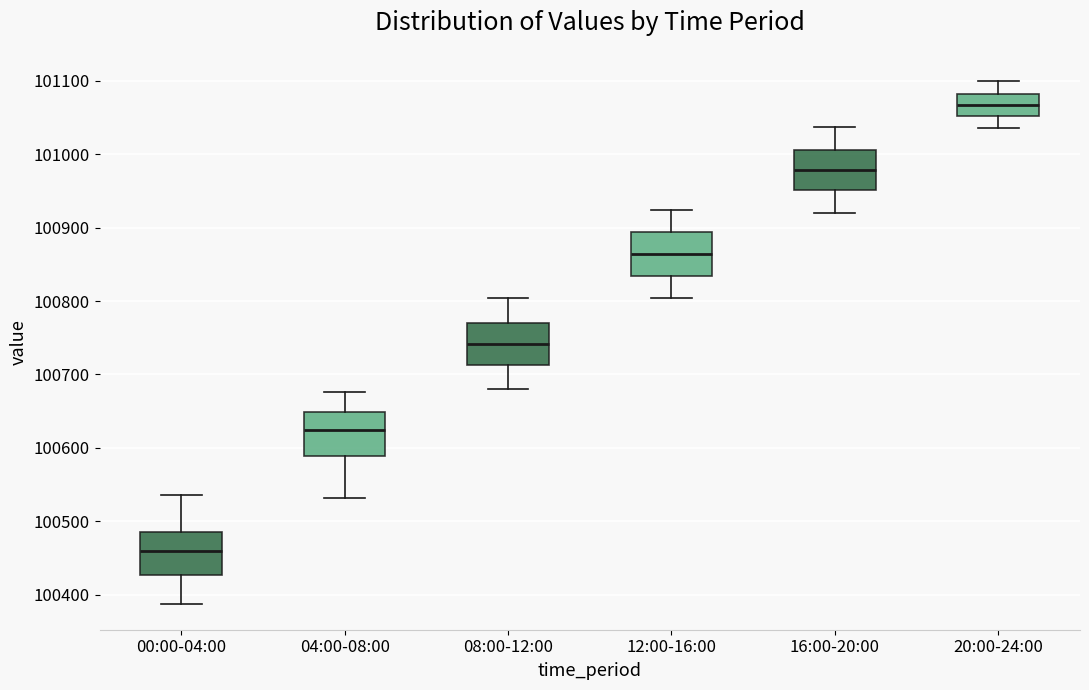

Reading left to right, transcribe this box plot: for each box, give where its median line is, the range the box spans, and where its two whiskers end, as read against the y-axis. The values are not printed on the chart, so give them approximately, as read against the axis.

00:00-04:00: median 100460, box 100430 to 100490, whiskers 100390 to 100540
04:00-08:00: median 100620, box 100590 to 100650, whiskers 100530 to 100680
08:00-12:00: median 100740, box 100710 to 100770, whiskers 100680 to 100800
12:00-16:00: median 100860, box 100830 to 100890, whiskers 100800 to 100920
16:00-20:00: median 100980, box 100950 to 101010, whiskers 100920 to 101040
20:00-24:00: median 101070, box 101050 to 101080, whiskers 101040 to 101100